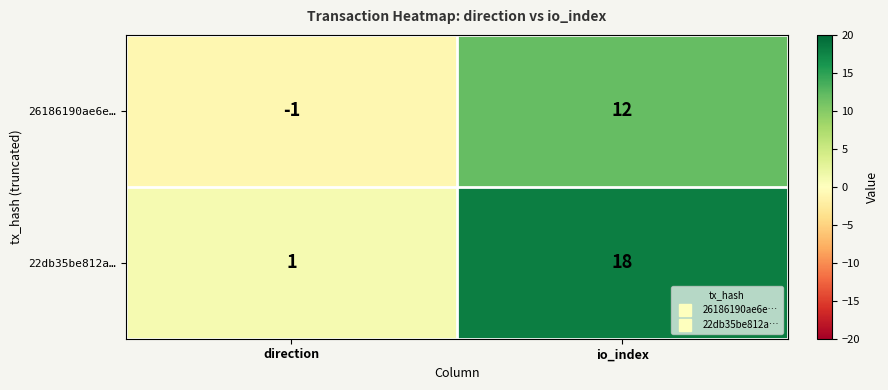

What is the maximum value shown in the chart?

18